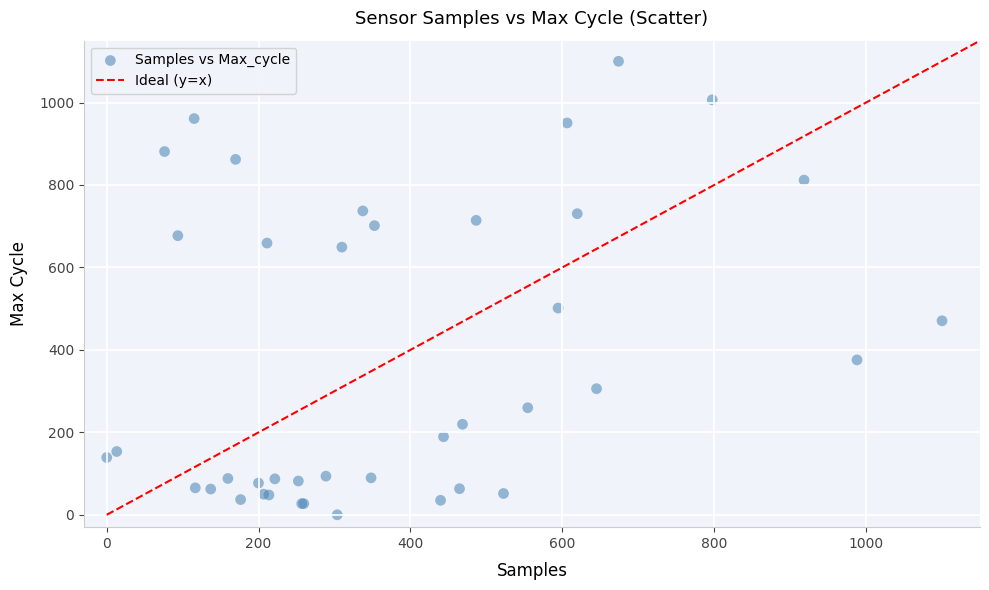

What Y value in the scatter plot is closest to 550?

501.4